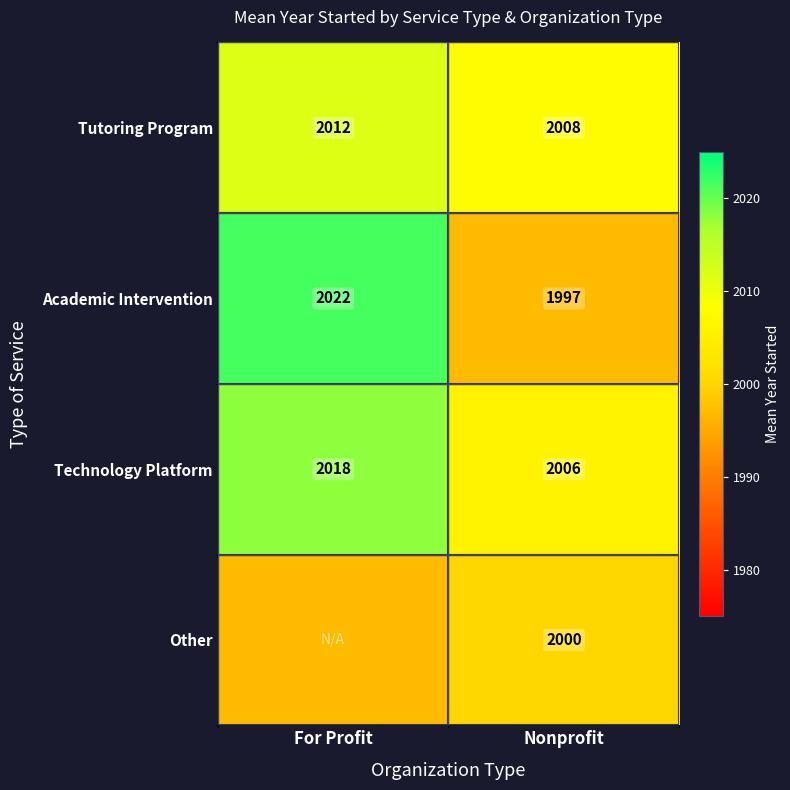

How many data points does each series have?

2